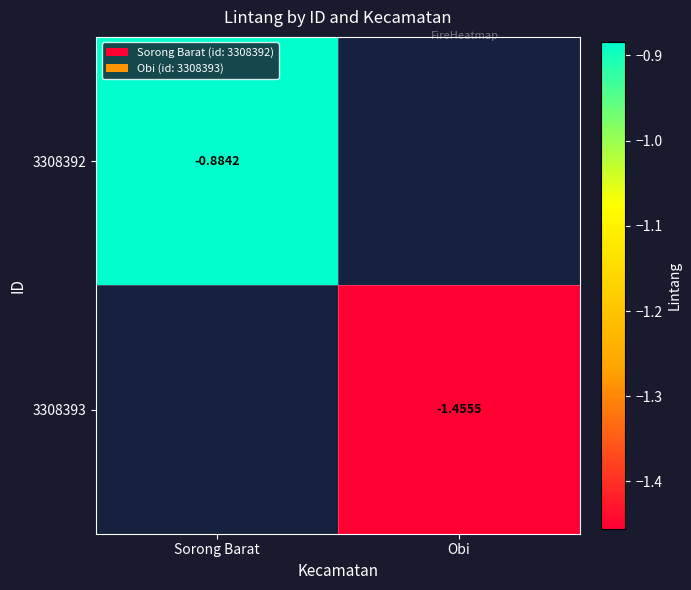

Is the value of 3308392 at Sorong Barat greater than the value of 3308393 at Obi?

Yes